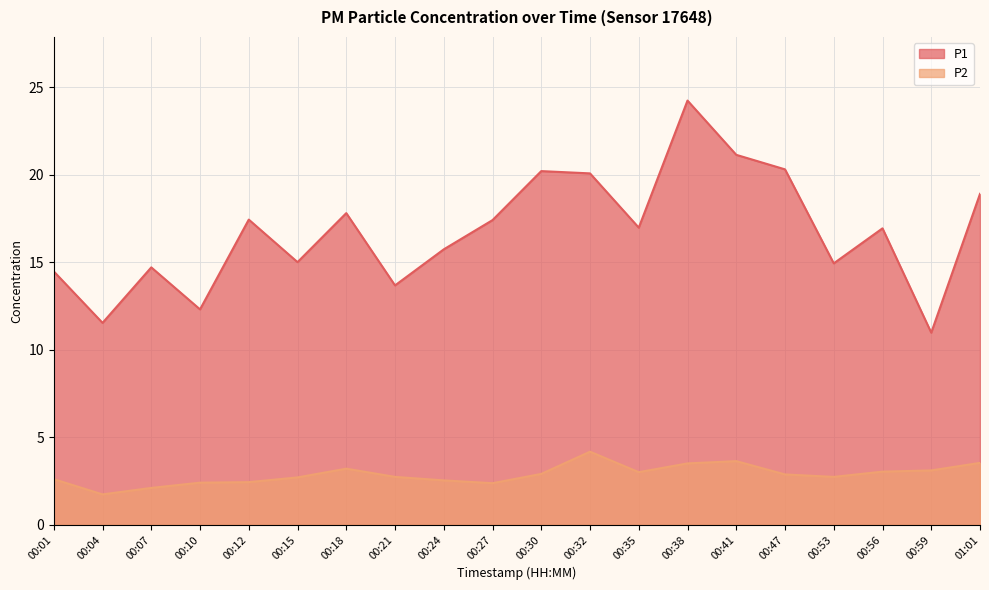

What is the label of the 12th point from the right?

00:24